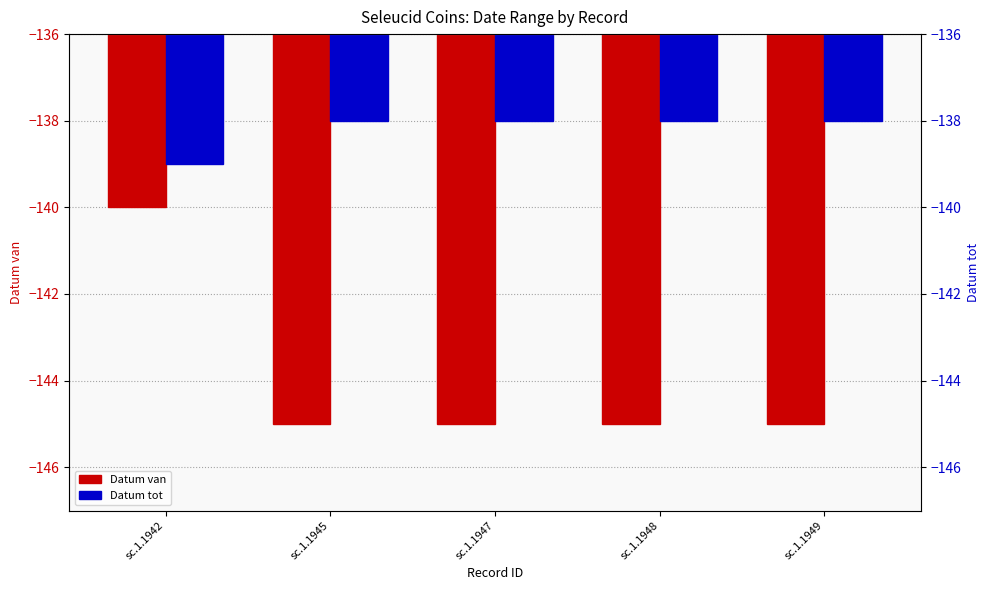

True or false: Datum tot has a value of -138 at sc.1.1945.

True